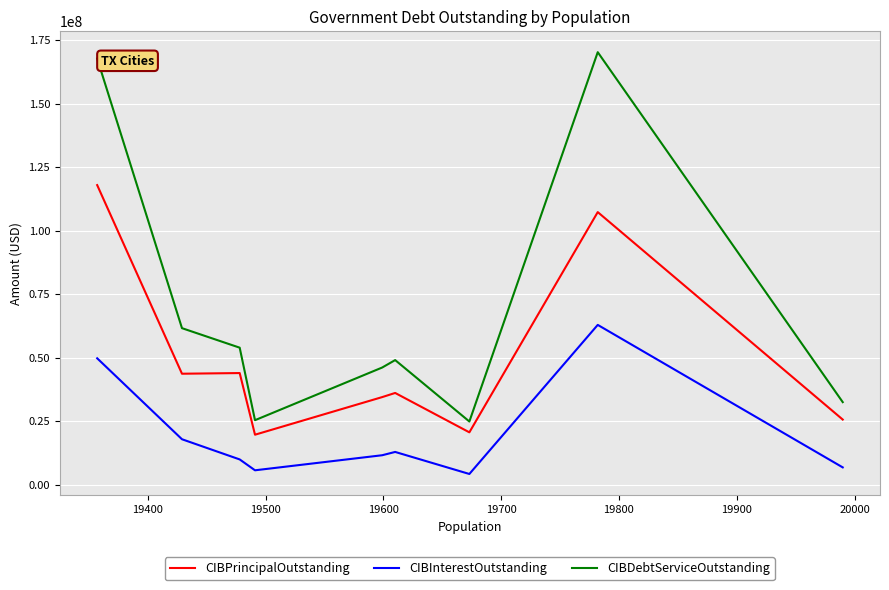

What is the difference between the maximum and minimum values in the CIBPrincipalOutstanding series?

98195000.0